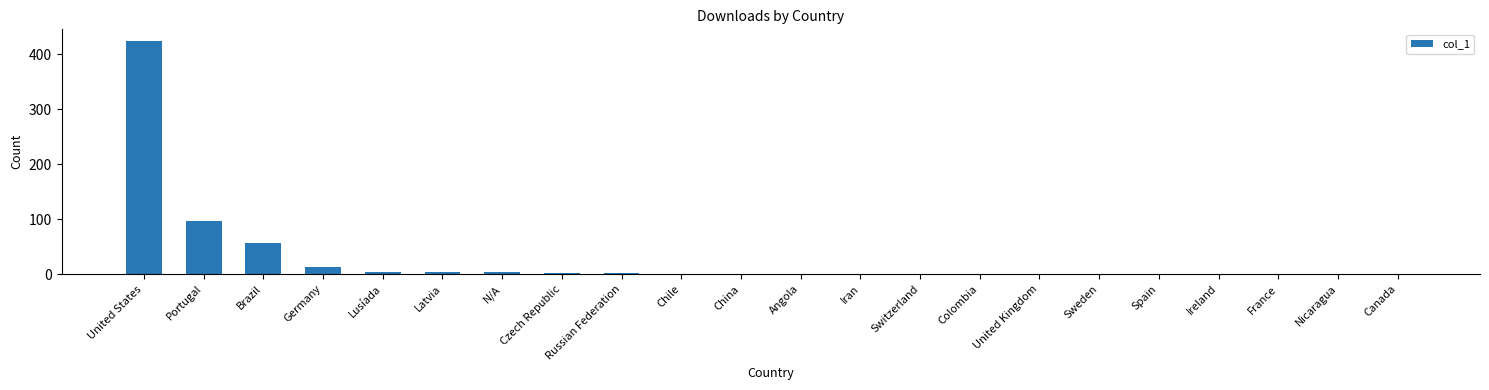

Which has a higher value, Ireland or Brazil?

Brazil